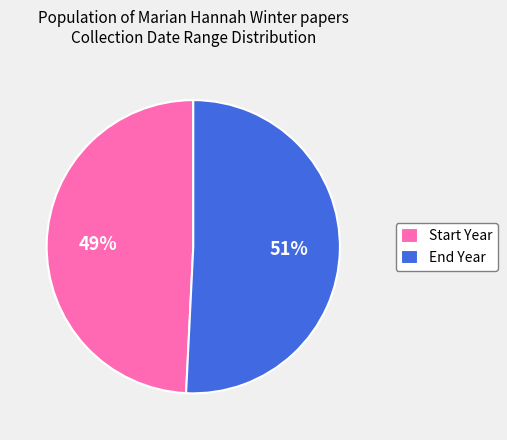

Between End Year and Start Year, which is larger?

End Year